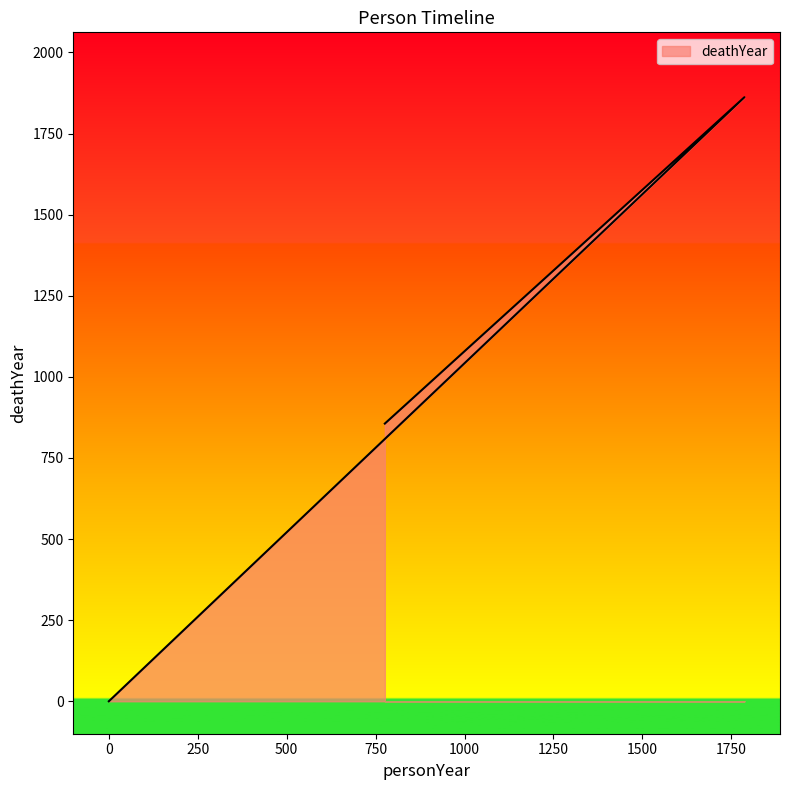

Count the number of values greater than 856.

1